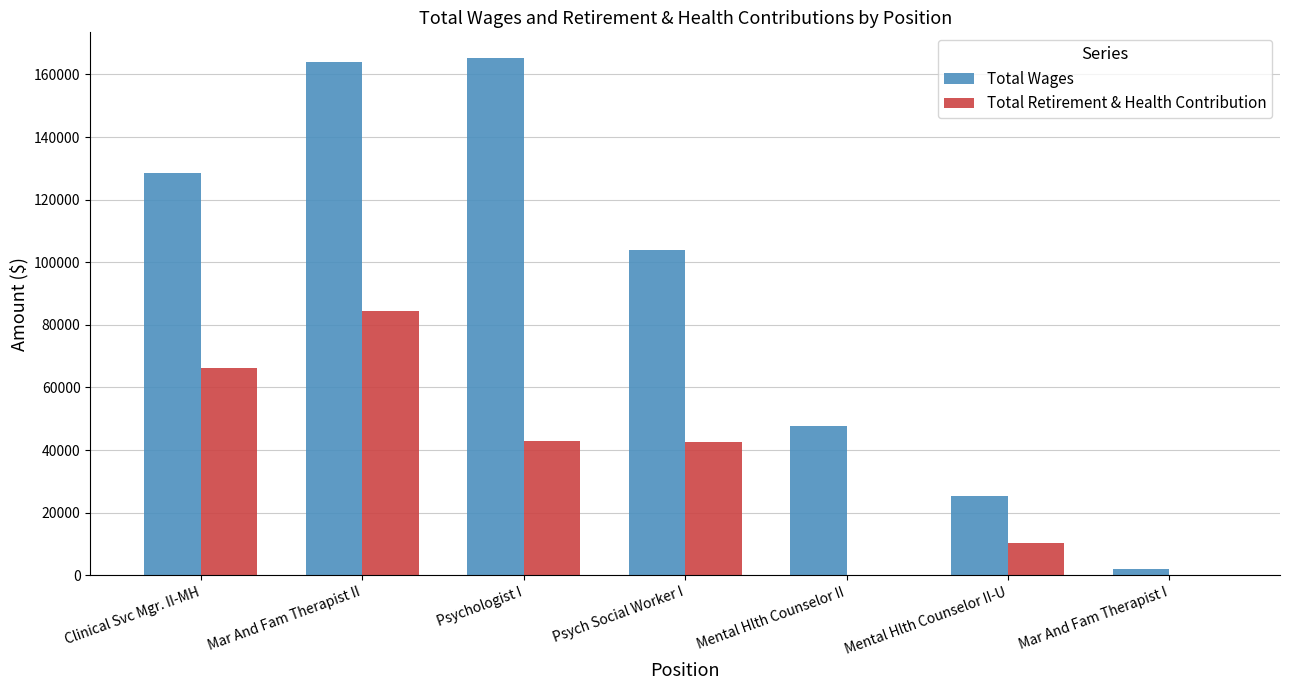

How many groups of bars are there?

7